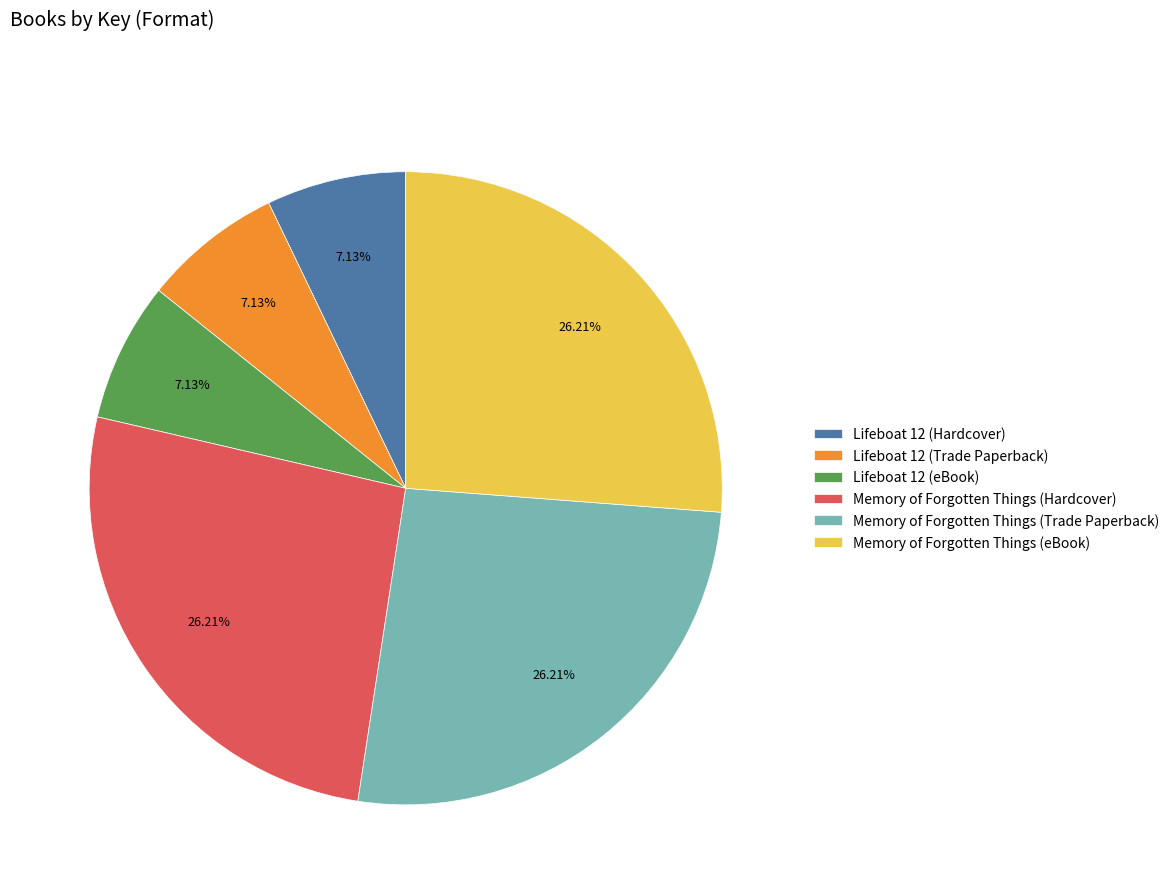

Is Memory of Forgotten Things (eBook) the majority of the pie?

No